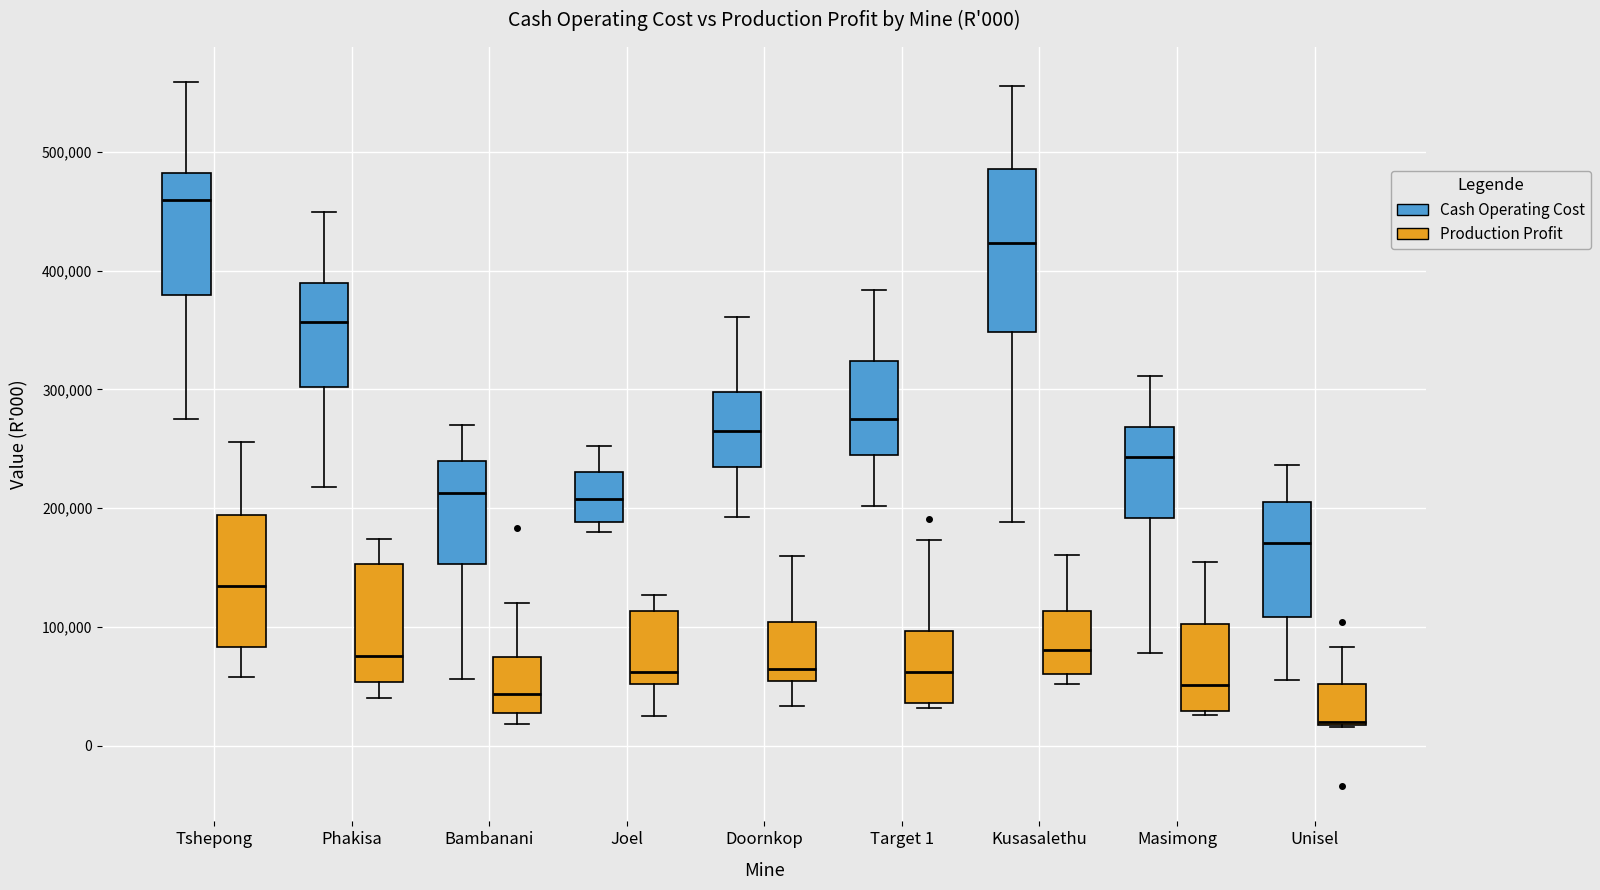

Which box is the tallest, from its lower edge to its upper edge?

Kusasalethu (Cash Operating Cost)